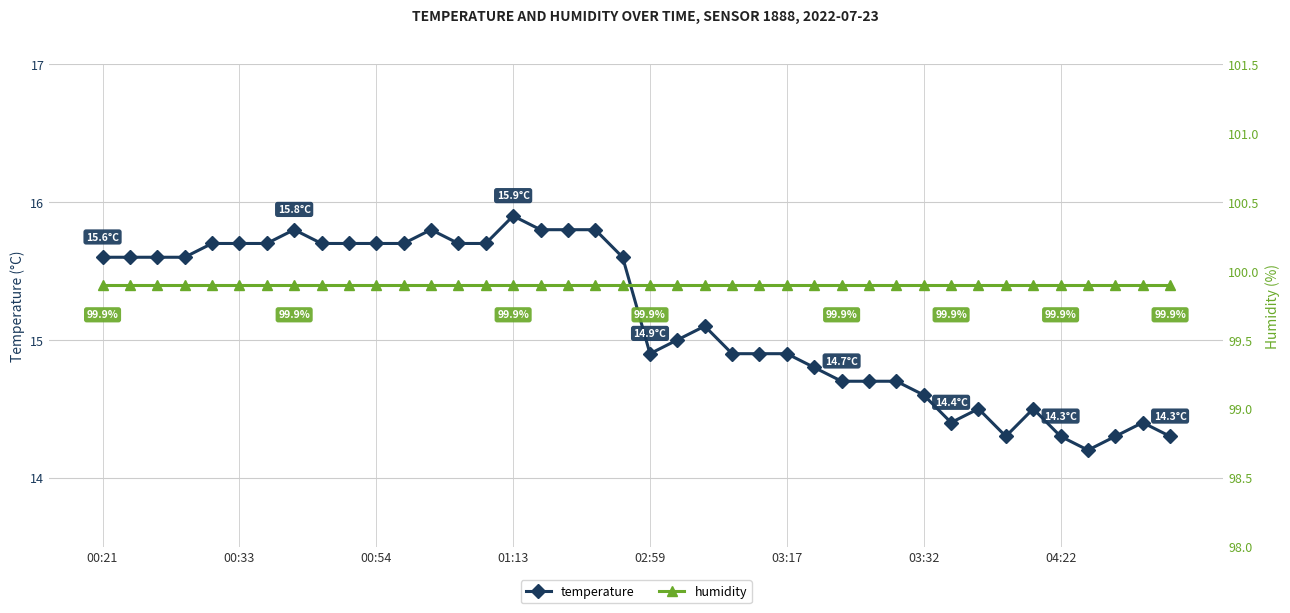

Is this an area chart (filled region under the line)?

No